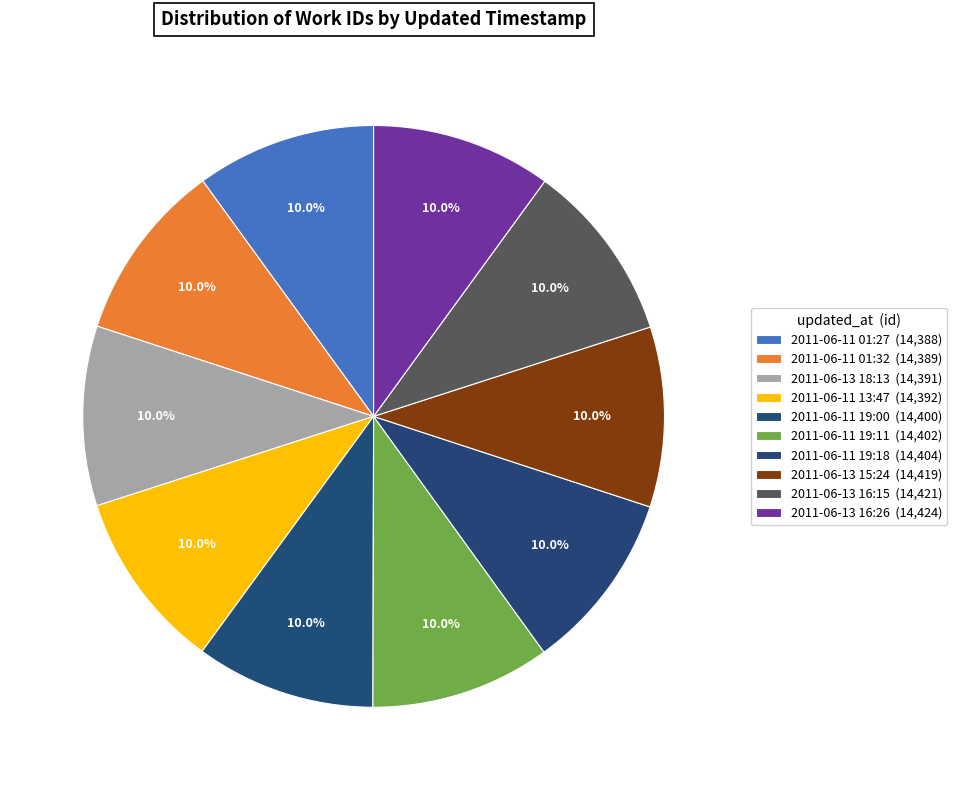

True or false: 2011-06-13 18:13 accounts for 1% of the total.

False